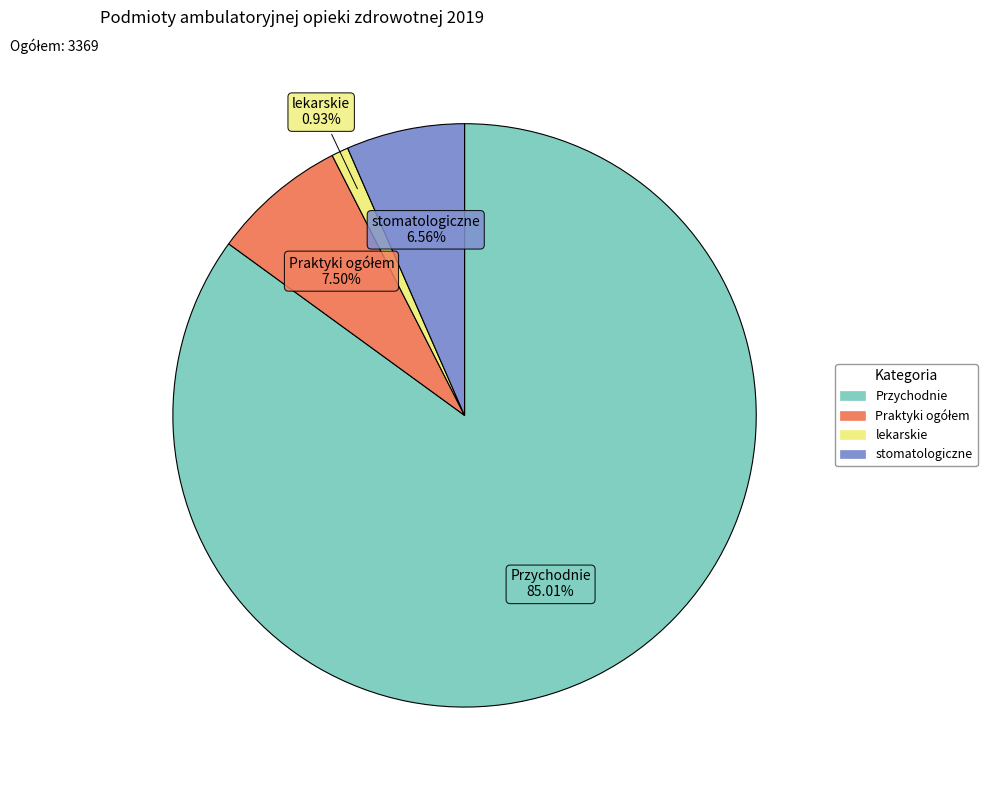

Count the number of slices in the pie.

4